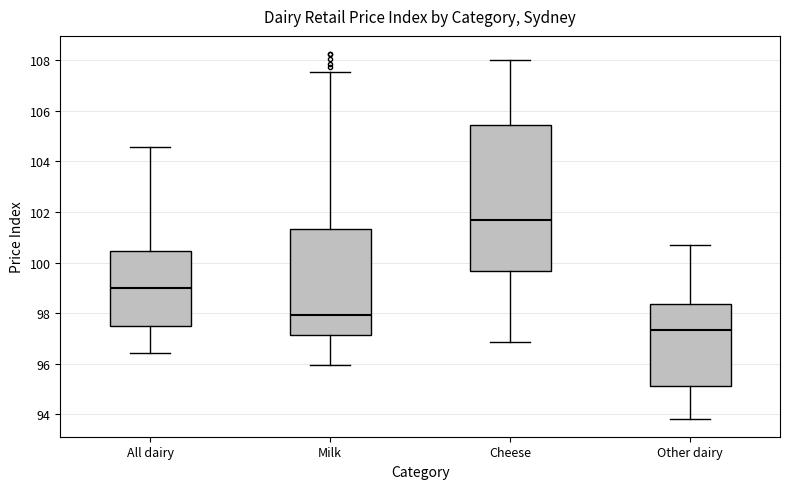

Reading left to right, transcribe this box plot: for each box, give where its median line is, the range the box spans, and where its two whiskers end, as read against the y-axis. The values are not printed on the chart, so give them approximately, as read against the axis.

All dairy: median 99.0, box 97.4 to 100.4, whiskers 96.4 to 104.6
Milk: median 98.0, box 97.2 to 101.4, whiskers 96.0 to 107.6
Cheese: median 101.6, box 99.6 to 105.4, whiskers 96.8 to 108.0
Other dairy: median 97.4, box 95.2 to 98.4, whiskers 93.8 to 100.6